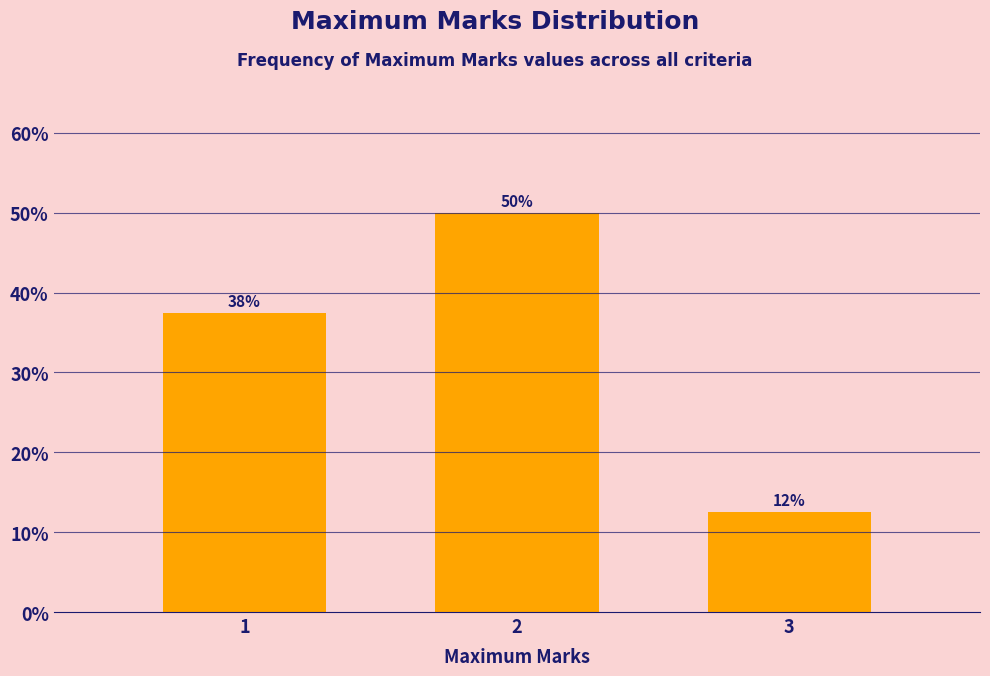

Does the chart contain any negative values?

No